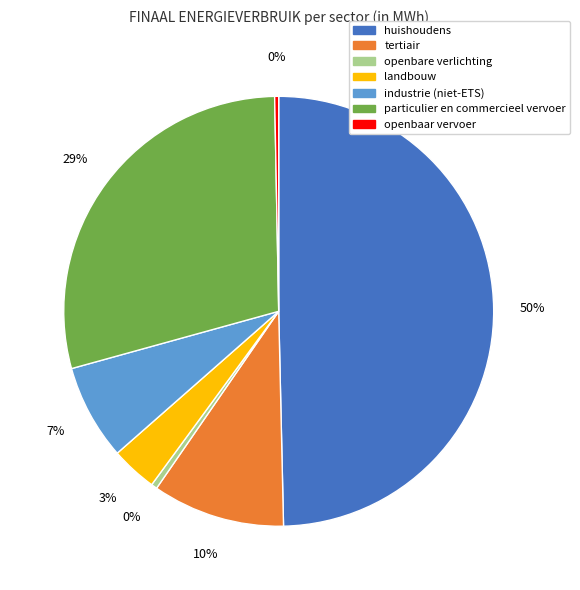

Between tertiair and particulier en commercieel vervoer, which is larger?

particulier en commercieel vervoer